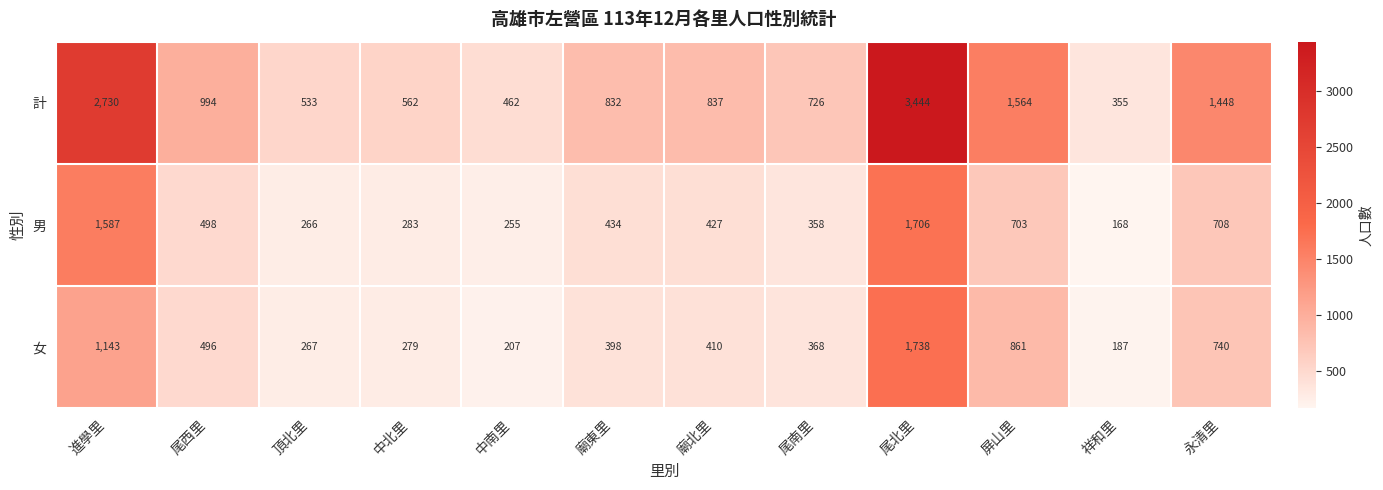

Which category has the lowest value across all series?

祥和里